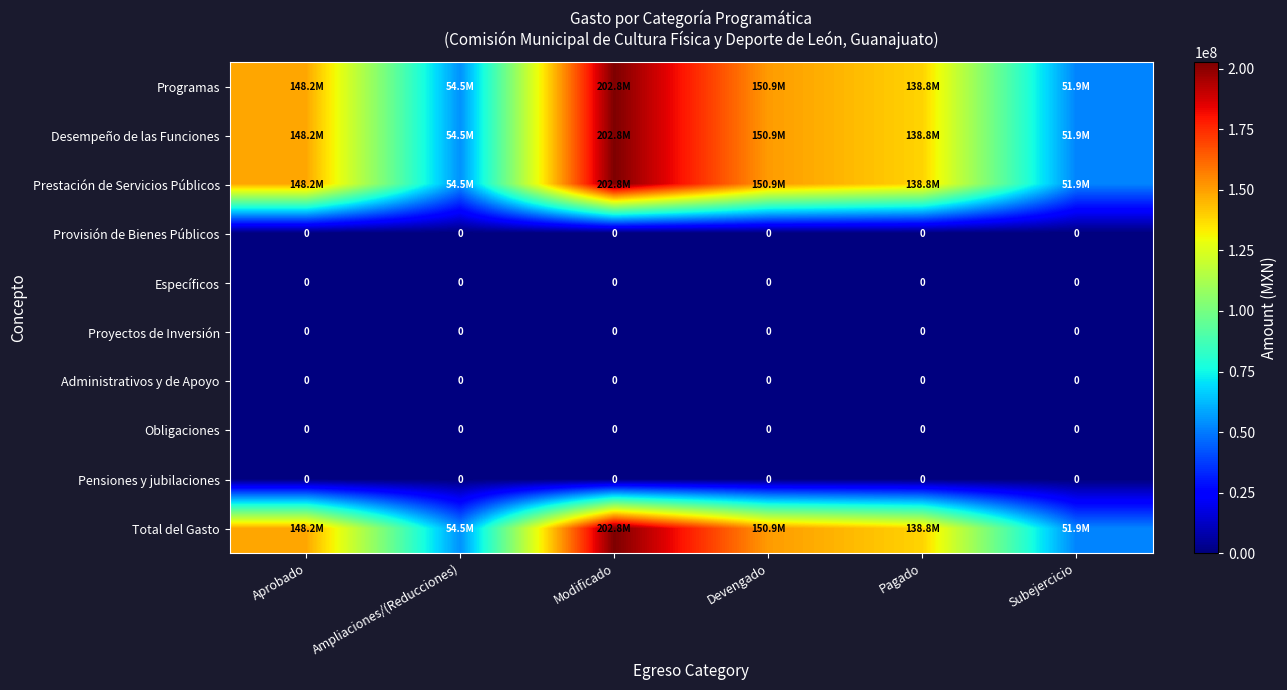

True or false: Total del Gasto has a value of 51859209.3 at Subejercicio.

True